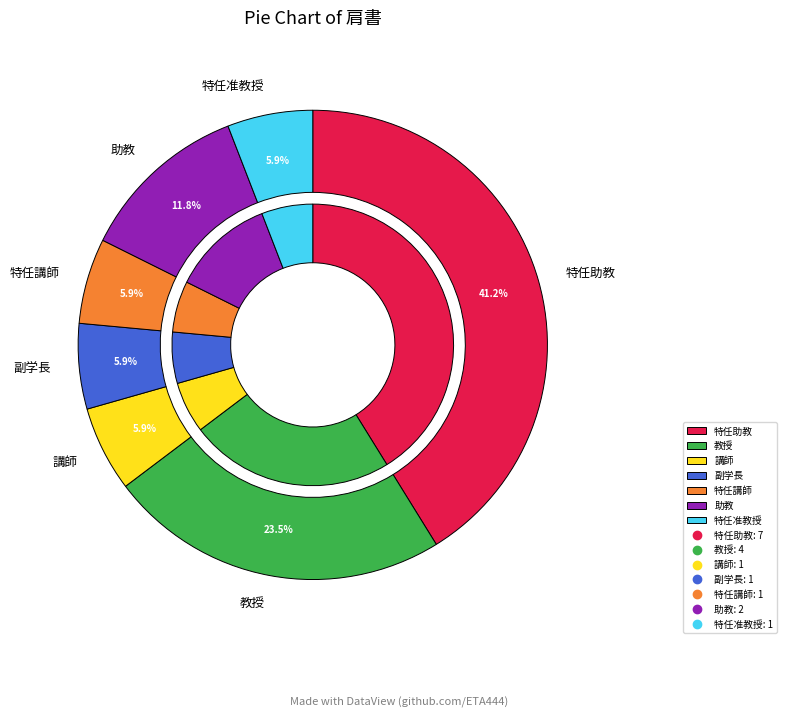

What is the change in value from 特任講師 to 助教?

+1